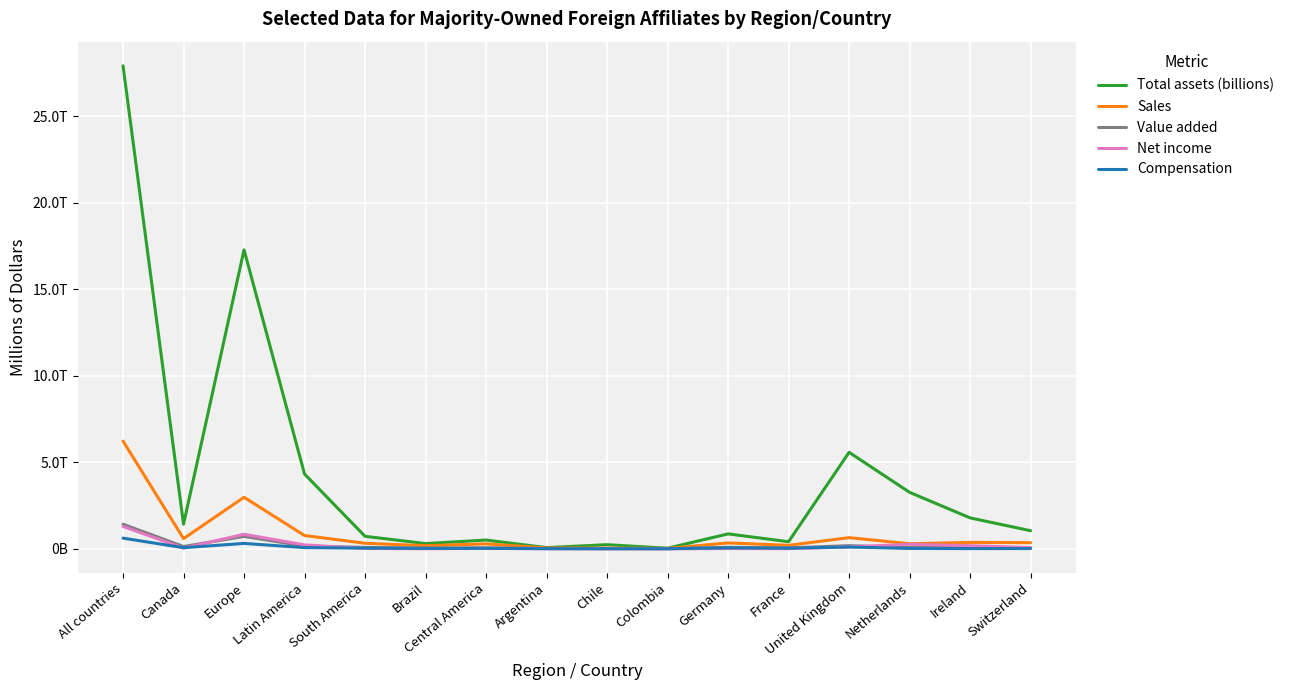

At which category does Net income reach its first local peak?

Europe